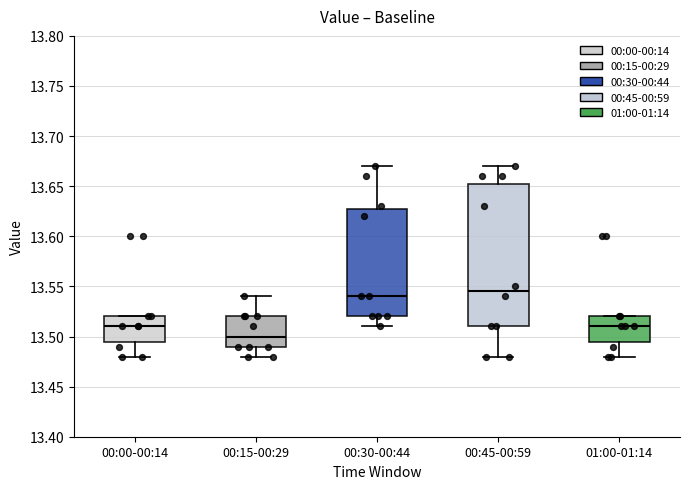

Reading left to right, read every box against the y-axis: the position of its median line, the range the box covers, and the ends of its whiskers. The values are not printed on the chart, so give them approximately, as read against the axis.

00:00-00:14: median 13.510, box 13.495 to 13.520, whiskers 13.480 to 13.520
00:15-00:29: median 13.500, box 13.490 to 13.520, whiskers 13.480 to 13.540
00:30-00:44: median 13.540, box 13.520 to 13.630, whiskers 13.510 to 13.670
00:45-00:59: median 13.545, box 13.510 to 13.655, whiskers 13.480 to 13.670
01:00-01:14: median 13.510, box 13.495 to 13.520, whiskers 13.480 to 13.520